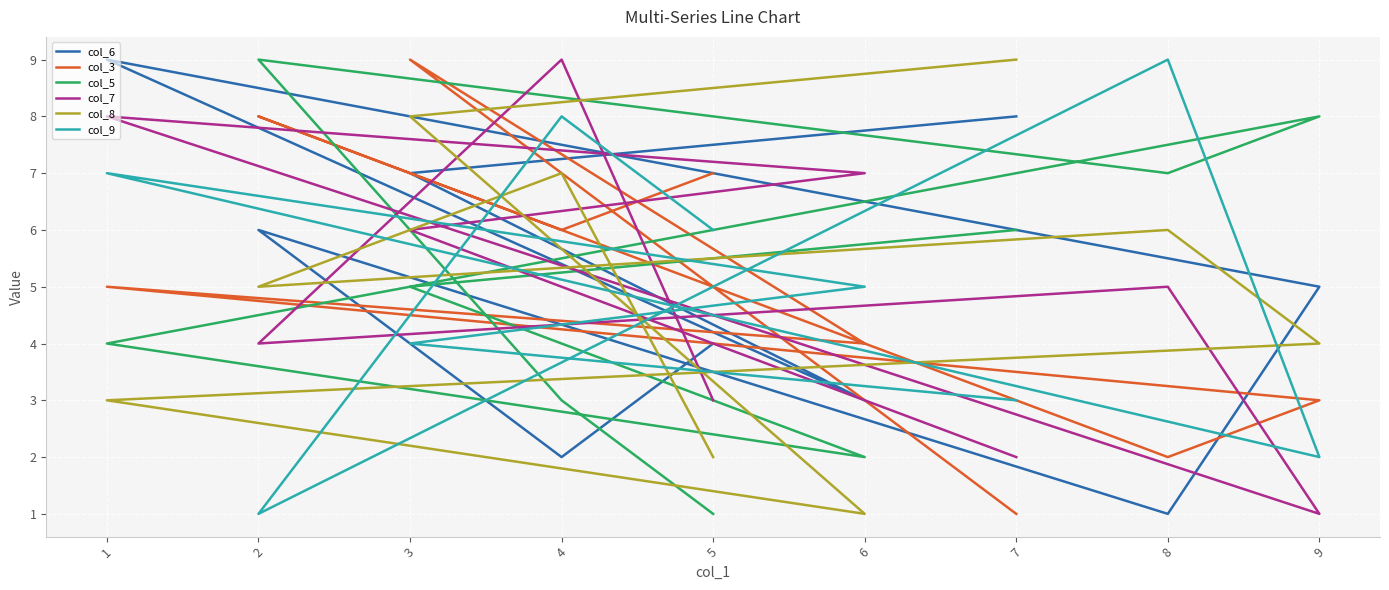

Does the chart display data point markers on the line(s)?

No